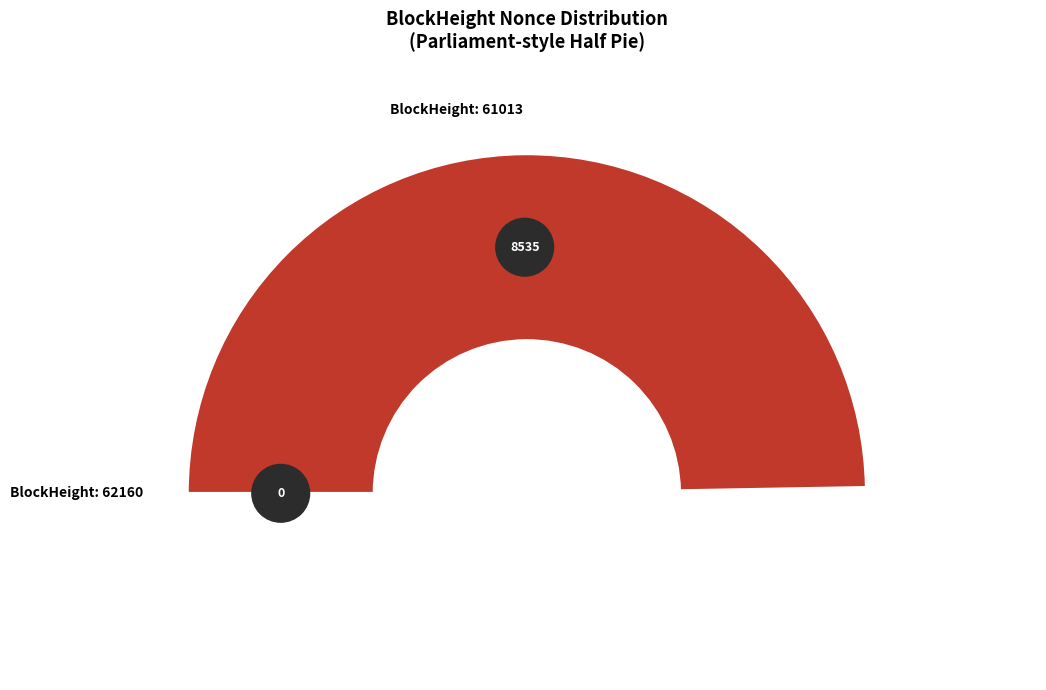

Do 62160 and 61013 together represent more than half of the pie?

Yes